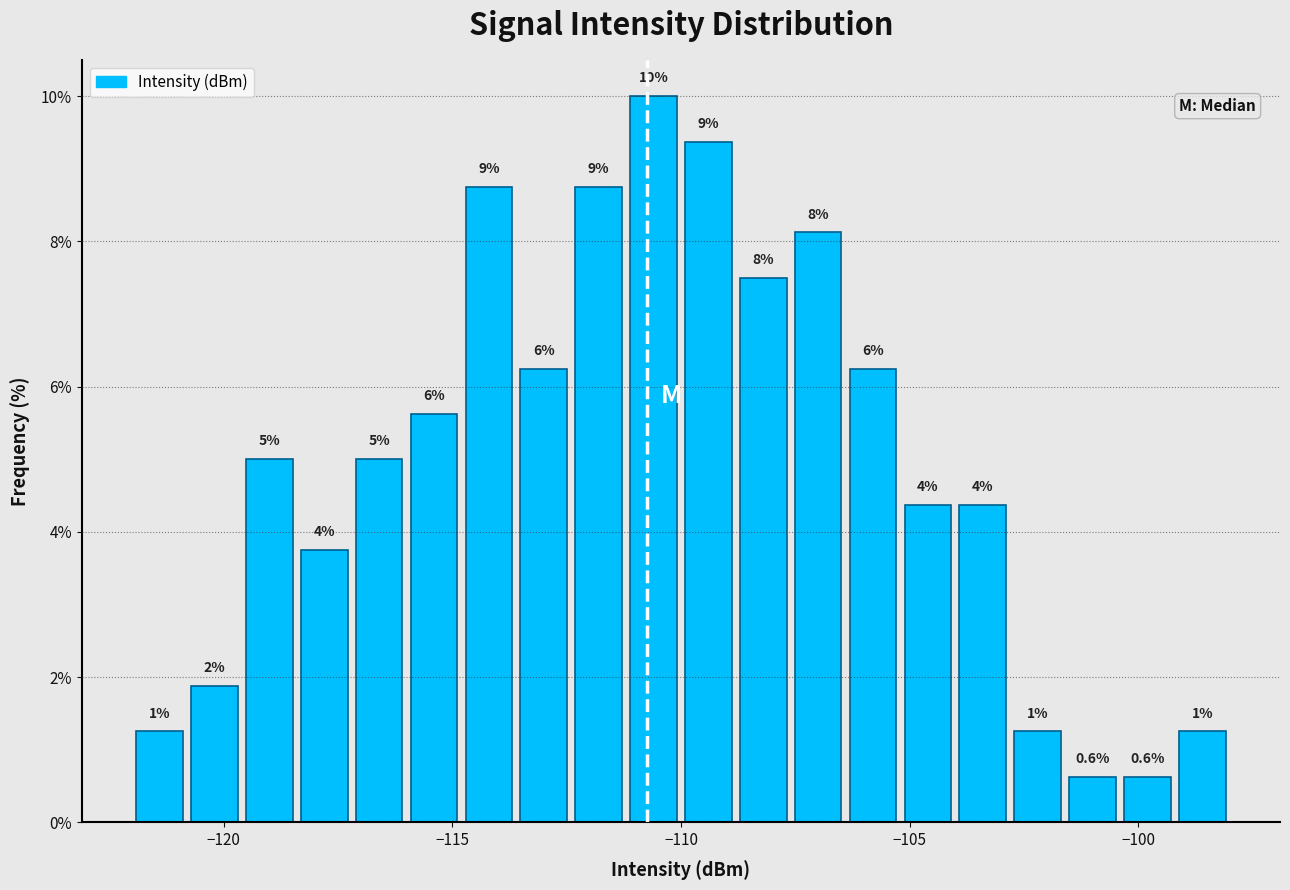

Around what value on the x-axis is the tallest bar? Give the approximate position of its centre, as read against the axis.

-110.5